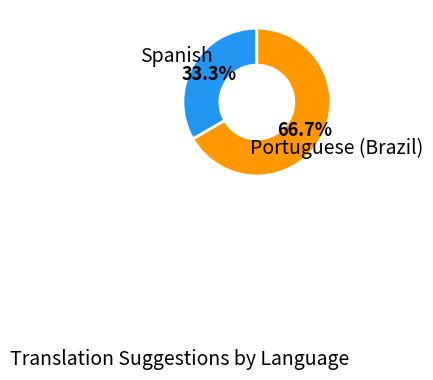

Is there any slice that represents more than half of the pie?

Yes